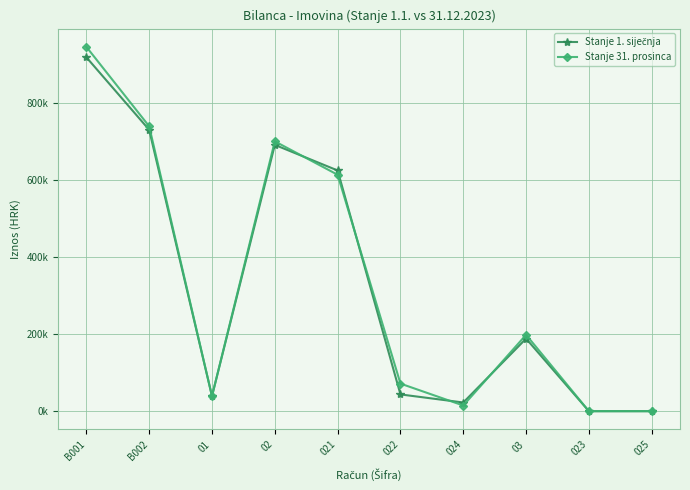

Does the chart have visible grid lines?

Yes